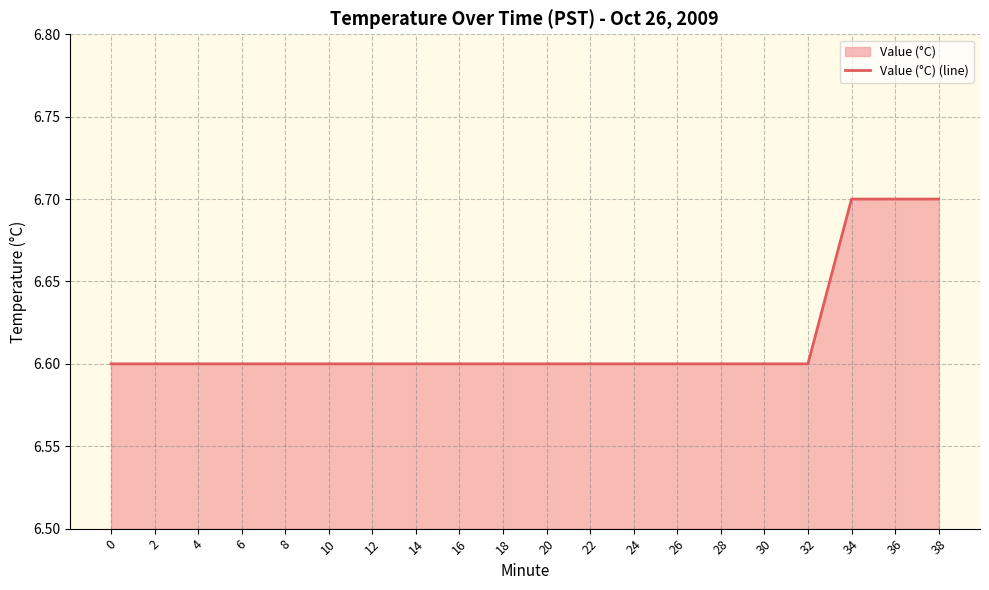

Rank the categories by value from lowest to highest.

0, 2, 4, 6, 8, 10, 12, 14, 16, 18, 20, 22, 24, 26, 28, 30, 32, 34, 36, 38